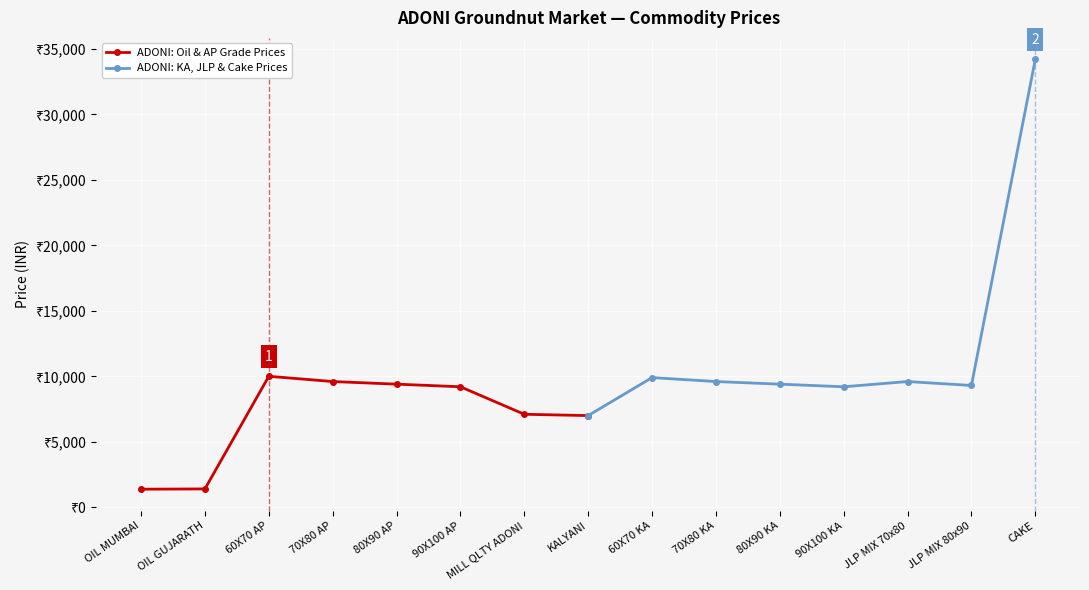

Which has a higher value, MILL QLTY ADONI or OIL GUJARATH?

MILL QLTY ADONI